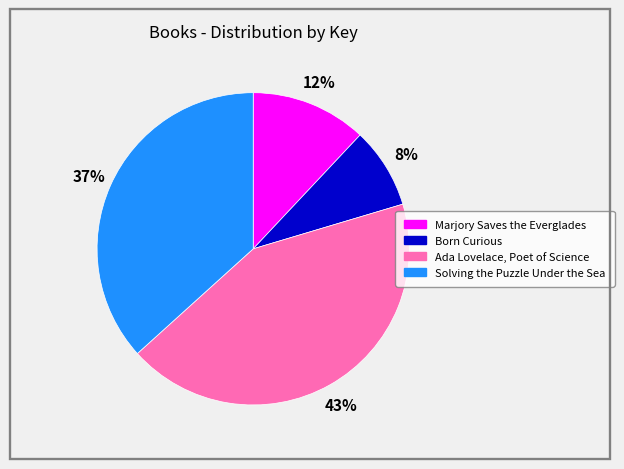

Is the sum of Solving the Puzzle Under the Sea and Ada Lovelace, Poet of Science greater than half?

Yes